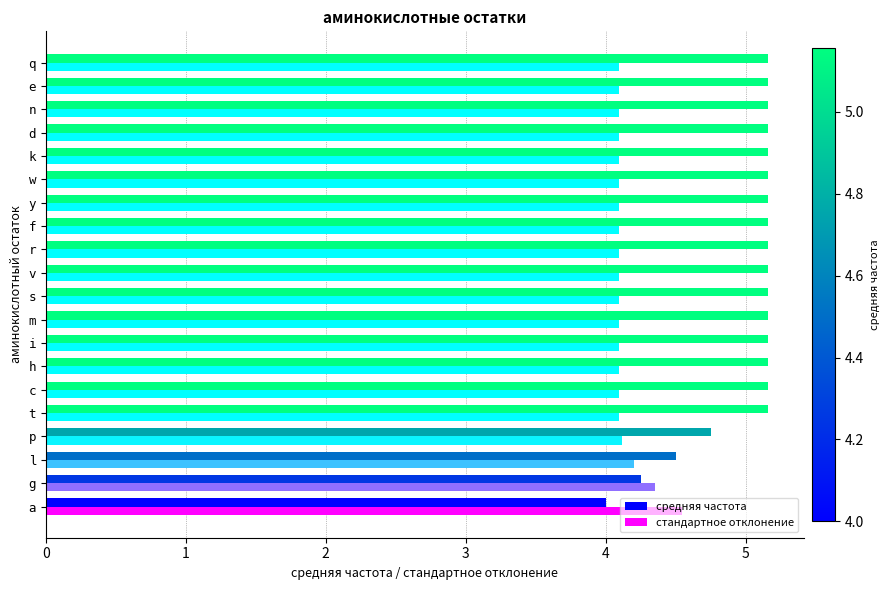

Read the средняя частота value at l.

4.5